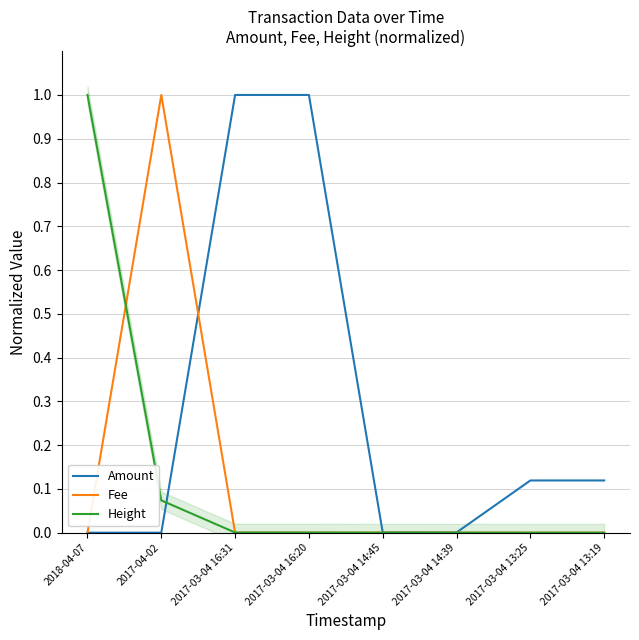

Which category has the highest value across all series?

2017-03-04 16:20